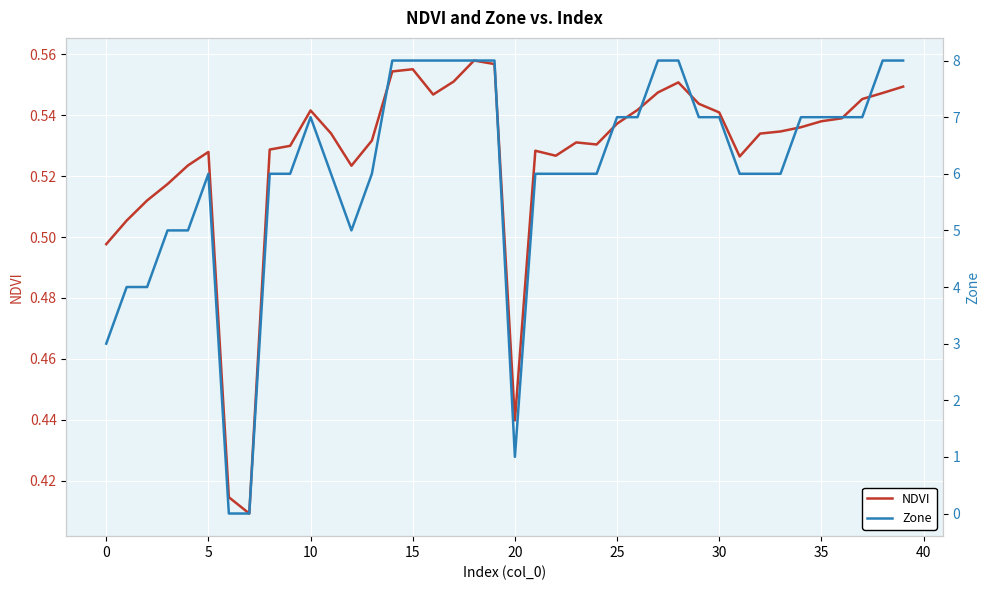

The value of Zone at 13 is 6.0. True or false?

True